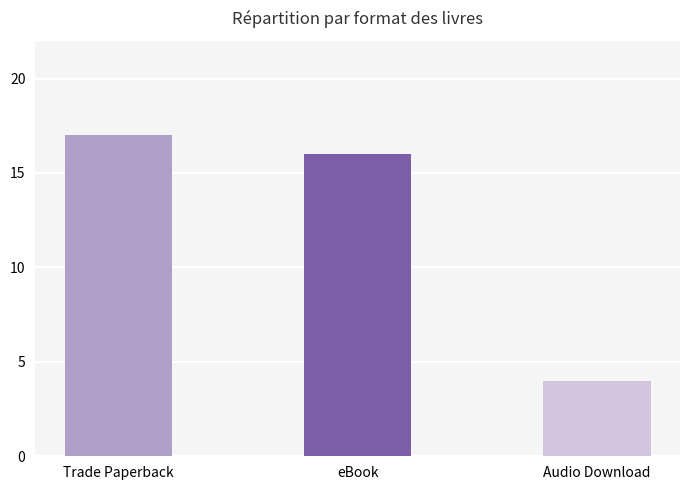

What is the label of the 1st bar from the left?

Trade Paperback